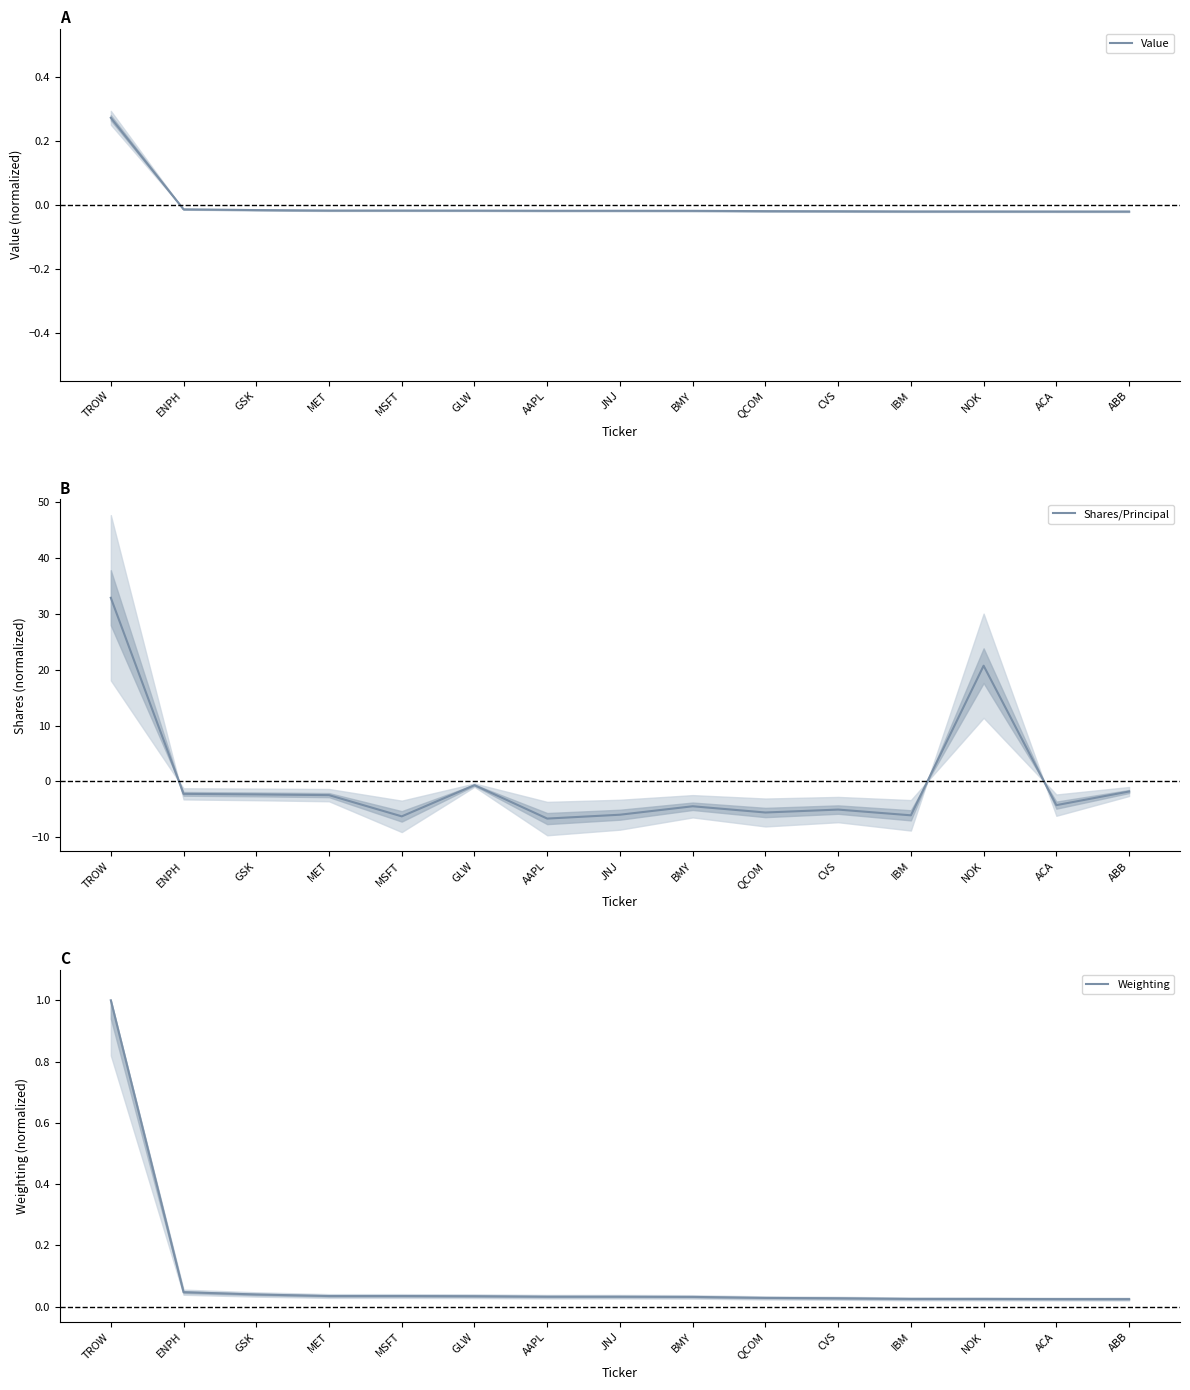

Is this an area chart (filled region under the line)?

No